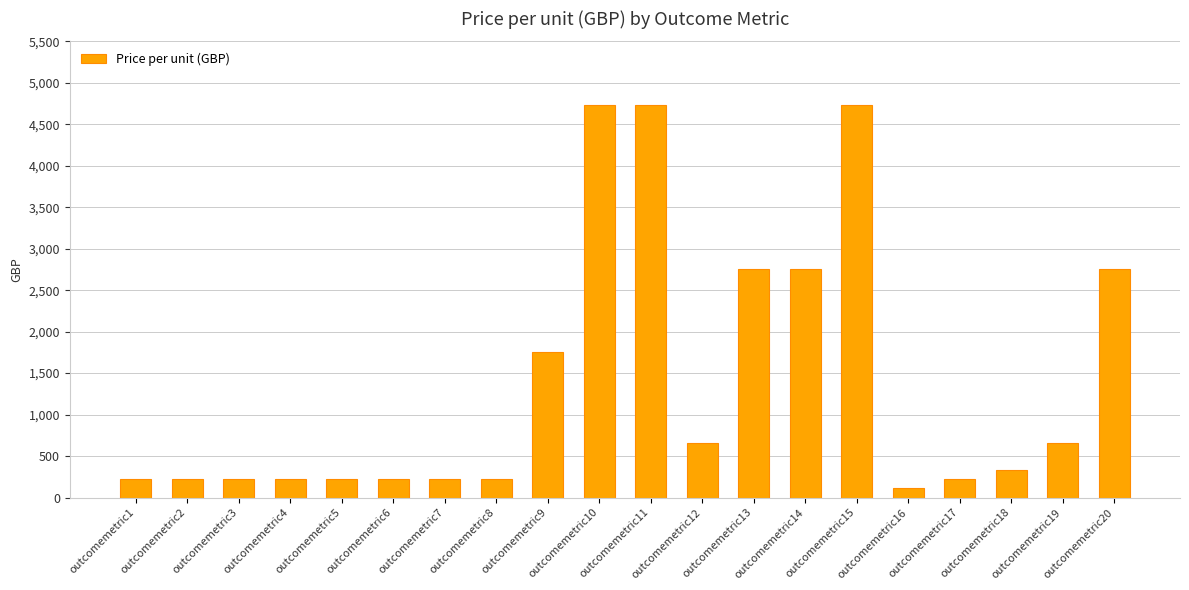

What is the sum of the values at outcomemetric20 and outcomemetric8?

2970